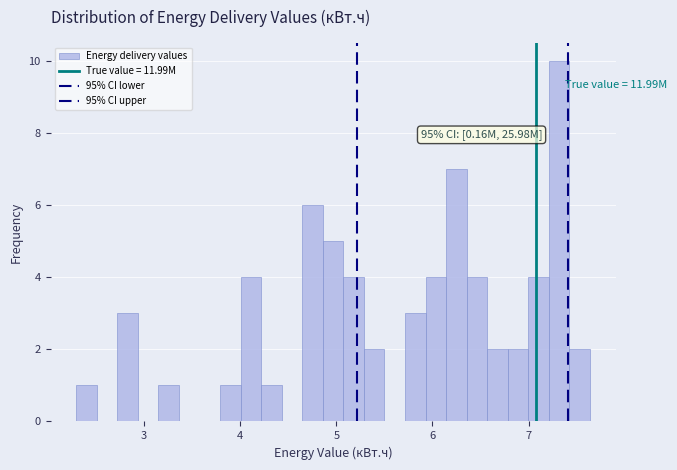

Around what value on the x-axis is the tallest bar? Give the approximate position of its centre, as read against the axis.

7.3